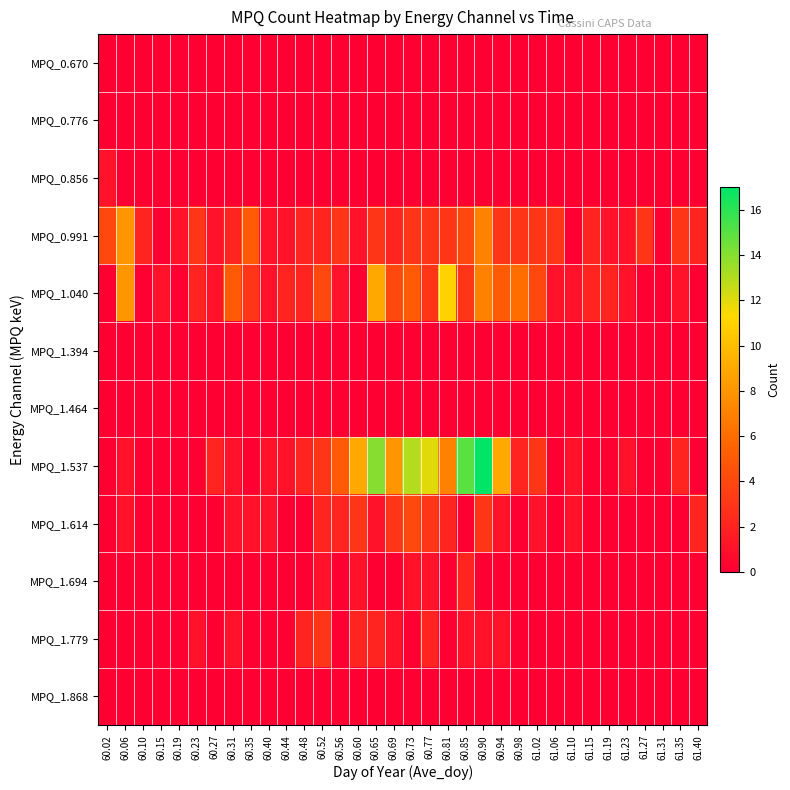

At how many categories does at least one series exceed 1?

28